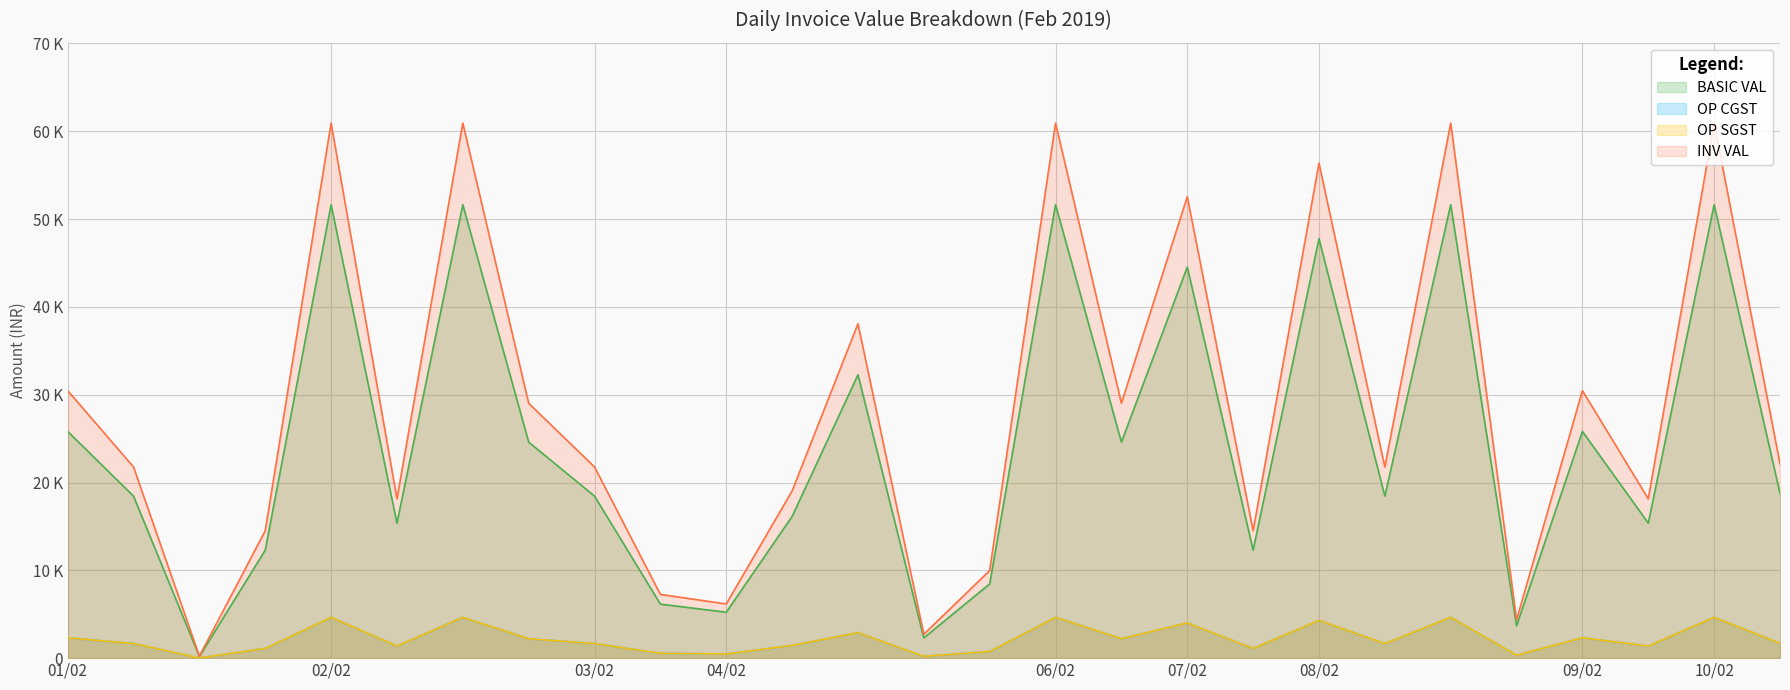

Rank the series by their maximum value, from lowest to highest.

OP CGST, OP SGST, BASIC VAL, INV VAL